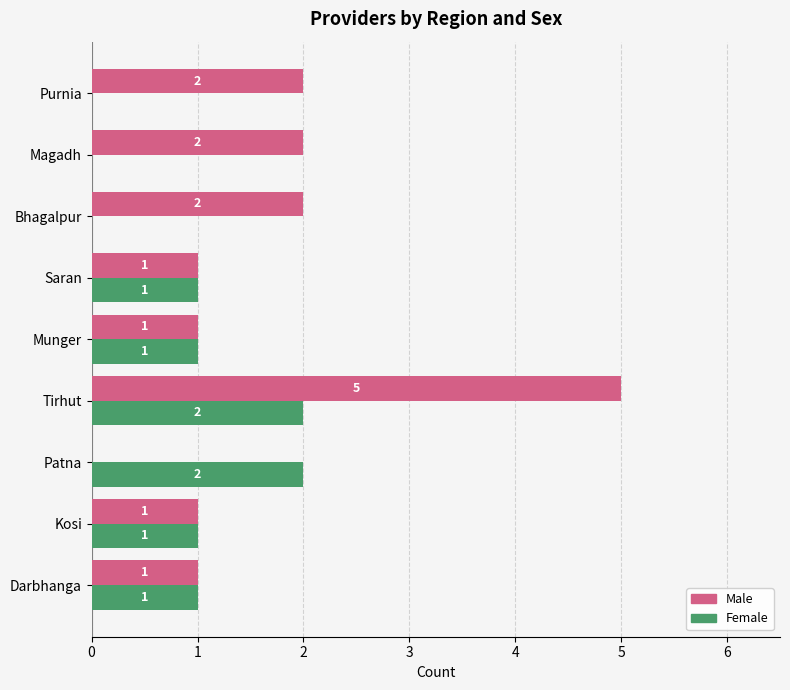

Which label corresponds to the largest value in the chart?

Tirhut